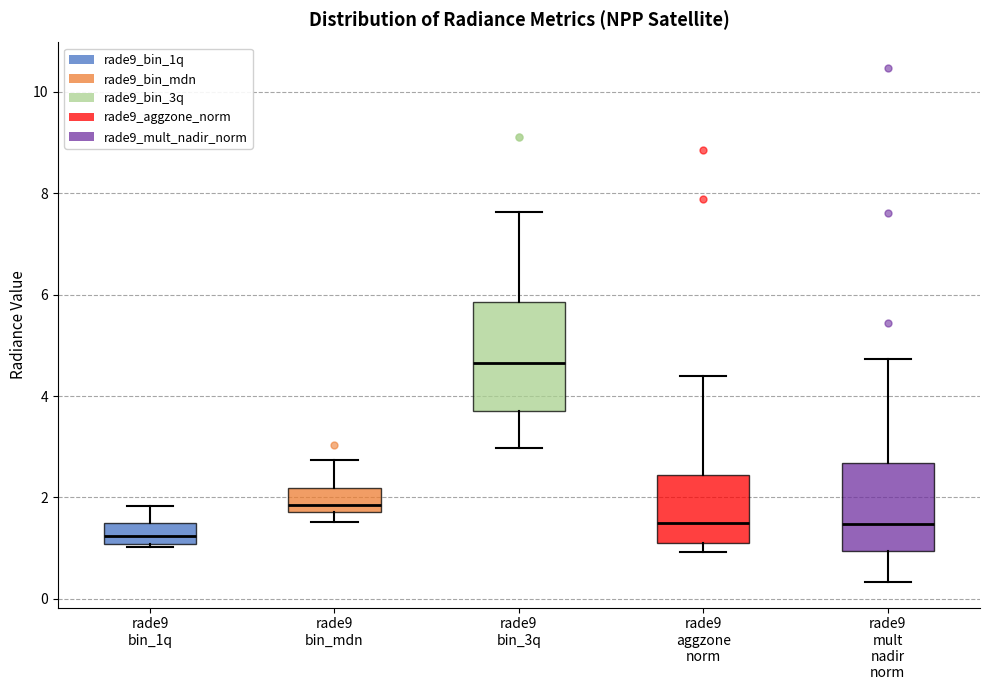

Comparing the boxes themselves (not the whiskers), which one is the tallest?

rade9 bin_3q